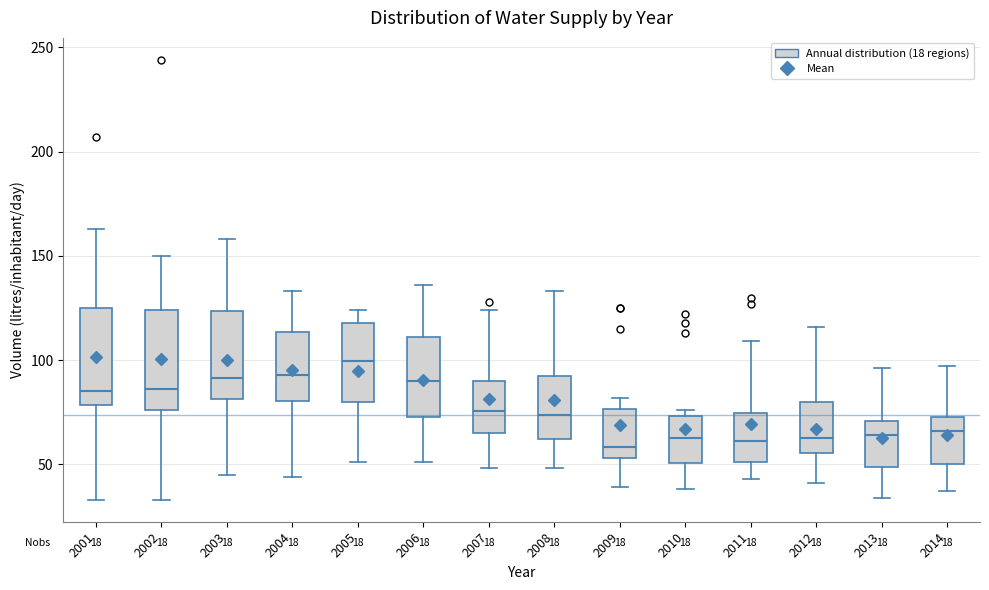

Reading left to right, transcribe this box plot: for each box, give where its median line is, the range the box spans, and where its two whiskers end, as read against the y-axis. The values are not printed on the chart, so give them approximately, as read against the axis.

2001: median 85, box 80 to 125, whiskers 35 to 165
2002: median 85, box 75 to 125, whiskers 35 to 150
2003: median 90, box 80 to 125, whiskers 45 to 160
2004: median 95, box 80 to 115, whiskers 45 to 135
2005: median 100, box 80 to 120, whiskers 50 to 125
2006: median 90, box 75 to 110, whiskers 50 to 135
2007: median 75, box 65 to 90, whiskers 50 to 125
2008: median 75, box 60 to 95, whiskers 50 to 135
2009: median 60, box 55 to 75, whiskers 40 to 80
2010: median 65, box 50 to 75, whiskers 40 to 75 (just above the box's upper edge)
2011: median 60, box 50 to 75, whiskers 45 to 110
2012: median 65, box 55 to 80, whiskers 40 to 115
2013: median 65, box 50 to 70, whiskers 35 to 95
2014: median 65, box 50 to 75, whiskers 35 to 95